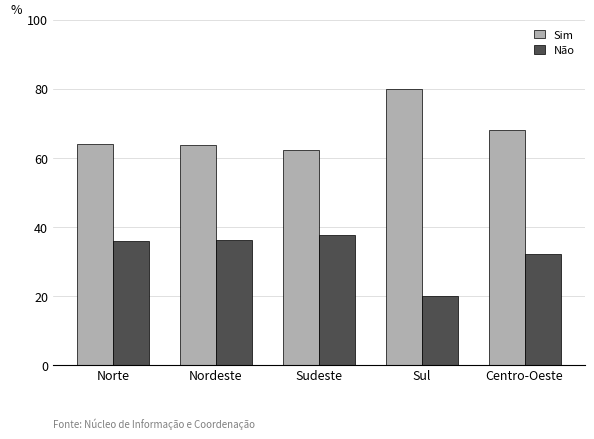

True or false: Não has a value of 45.1 at Centro-Oeste.

False